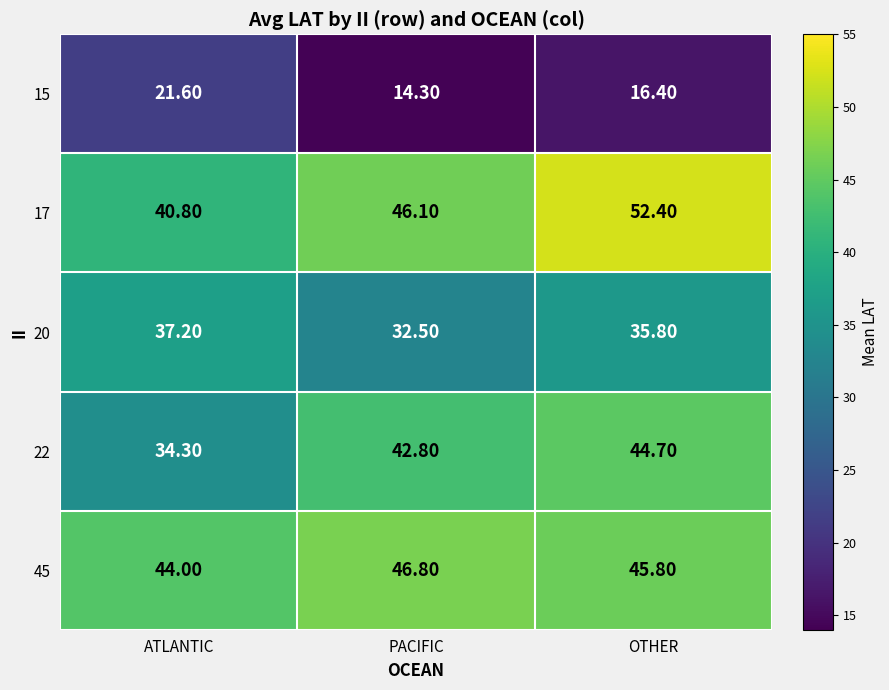

At which category does the chart reach its minimum across all series?

PACIFIC